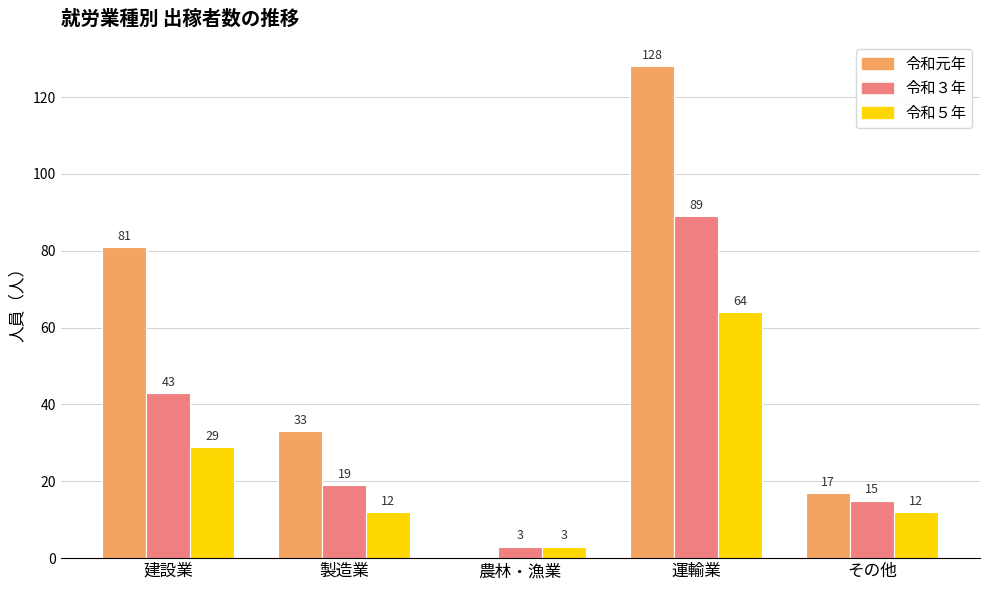

How many 令和５年 values are between 12 and 29?

3